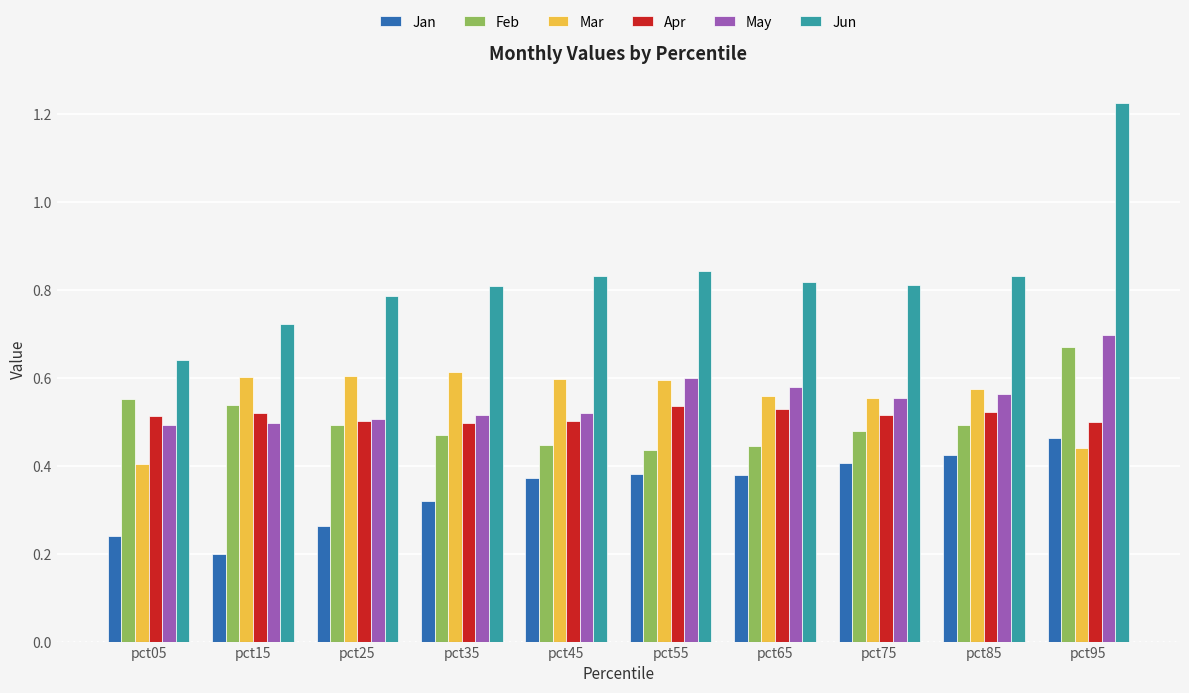

Which series has the largest range (max minus min)?

Jun